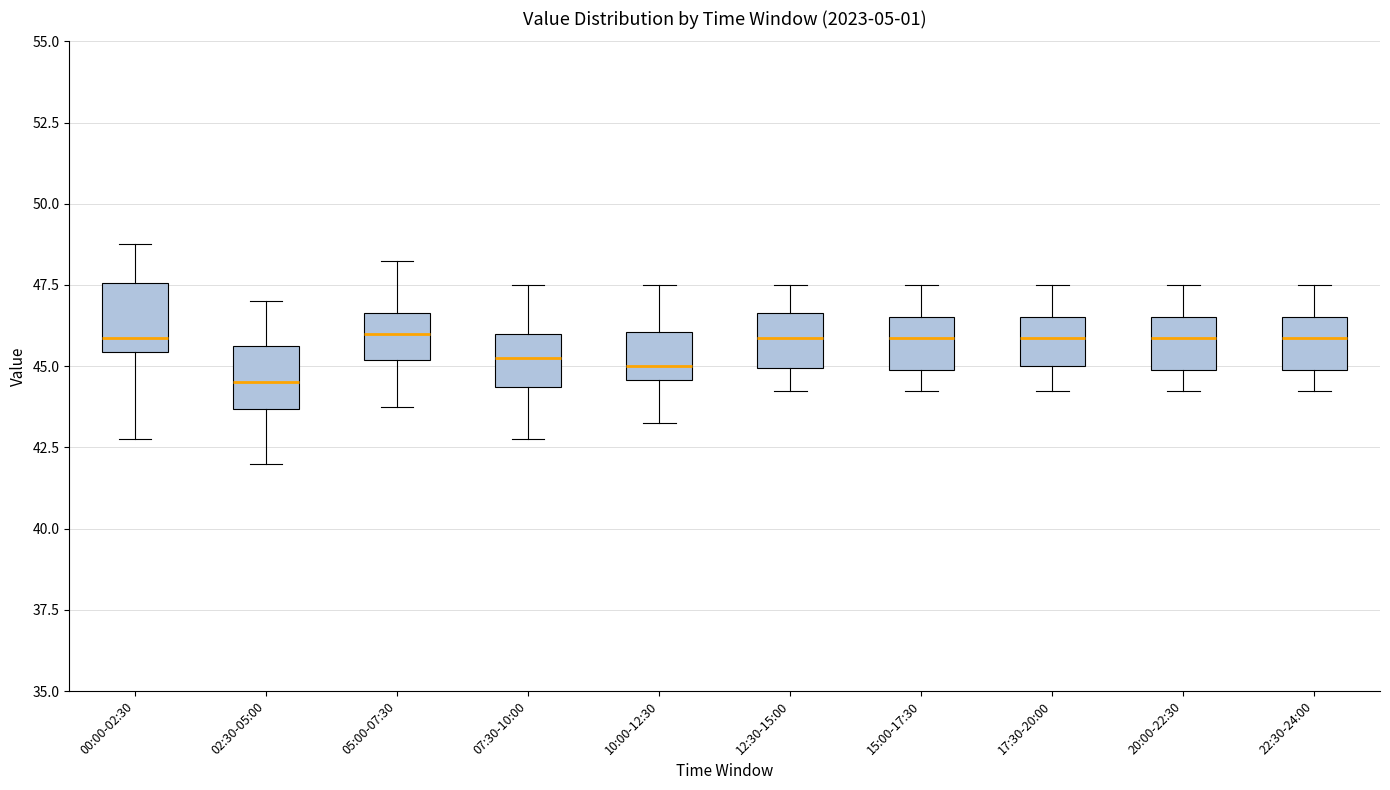

Reading left to right, read every box against the y-axis: the position of its median line, the range the box covers, and the ends of its whiskers. The values are not printed on the chart, so give them approximately, as read against the axis.

00:00-02:30: median 46.0, box 45.5 to 47.5, whiskers 43.0 to 49.0
02:30-05:00: median 44.5, box 43.5 to 45.5, whiskers 42.0 to 47.0
05:00-07:30: median 46.0, box 45.0 to 46.5, whiskers 44.0 to 48.5
07:30-10:00: median 45.5, box 44.5 to 46.0, whiskers 43.0 to 47.5
10:00-12:30: median 45.0, box 44.5 to 46.0, whiskers 43.5 to 47.5
12:30-15:00: median 46.0, box 45.0 to 46.5, whiskers 44.5 to 47.5
15:00-17:30: median 46.0, box 45.0 to 46.5, whiskers 44.5 to 47.5
17:30-20:00: median 46.0, box 45.0 to 46.5, whiskers 44.5 to 47.5
20:00-22:30: median 46.0, box 45.0 to 46.5, whiskers 44.5 to 47.5
22:30-24:00: median 46.0, box 45.0 to 46.5, whiskers 44.5 to 47.5